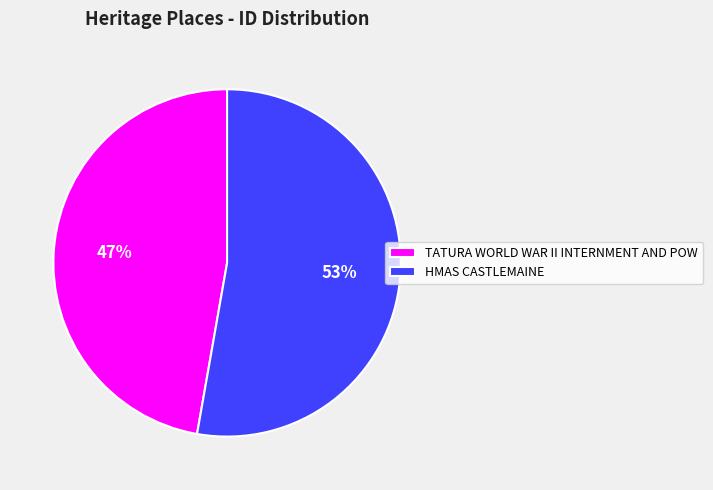

How many segments does this pie chart have?

2